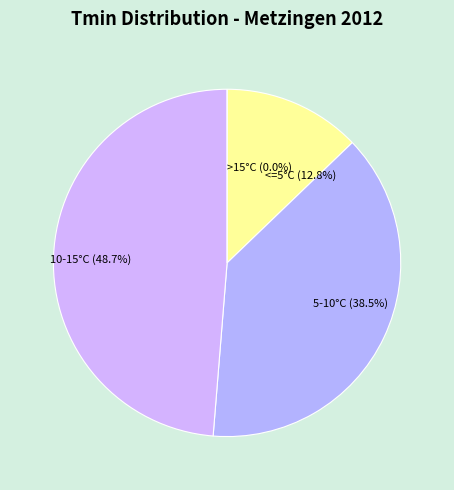

How many slices are in this pie chart?

4